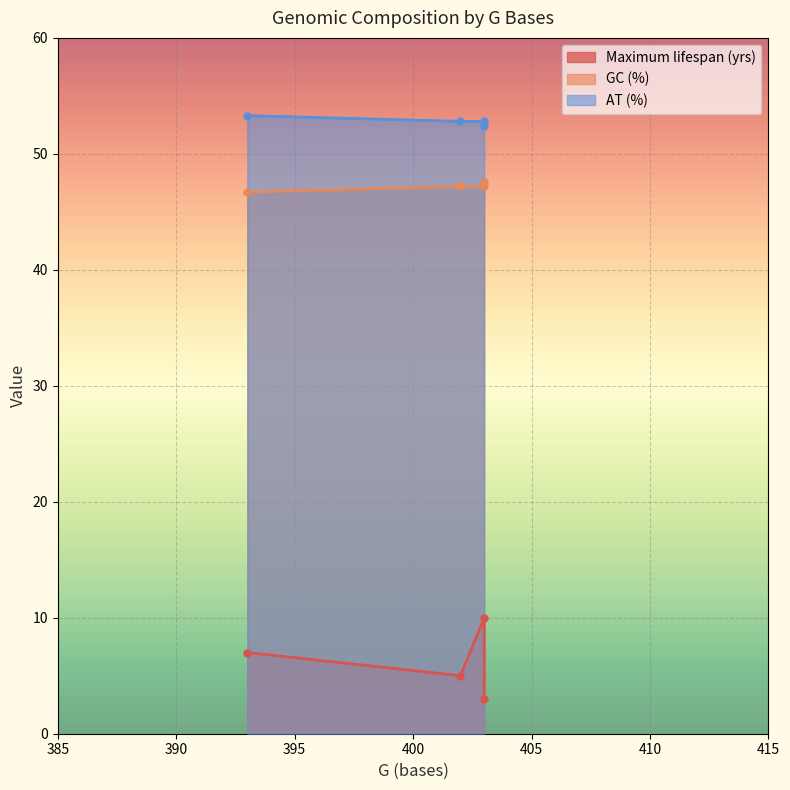

What are all the series names shown in the legend?

Maximum lifespan (yrs), GC (%), AT (%)